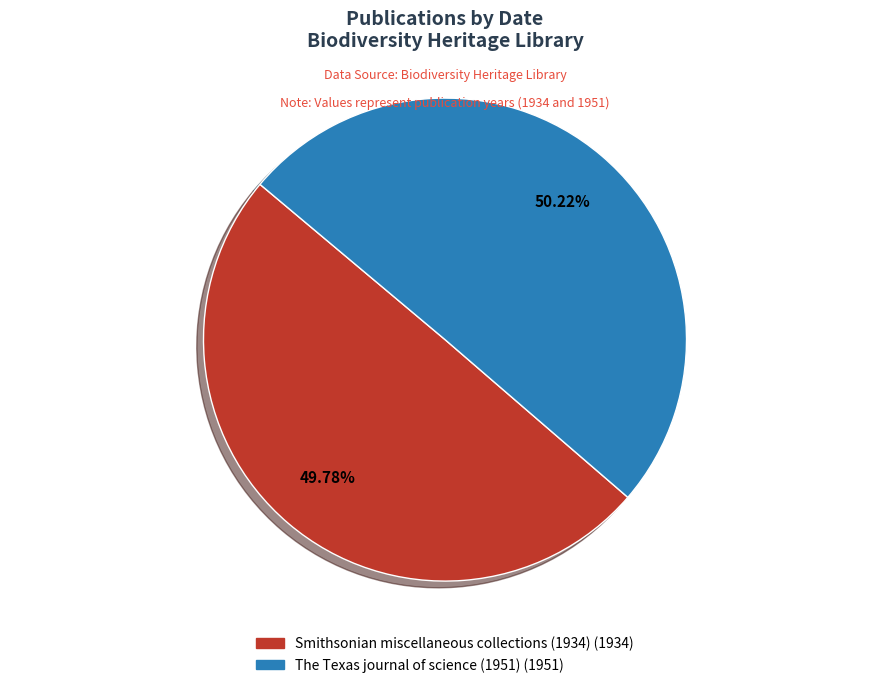

Combined, do The Texas journal of science (1951) and Smithsonian miscellaneous collections (1934) account for over 50%?

Yes